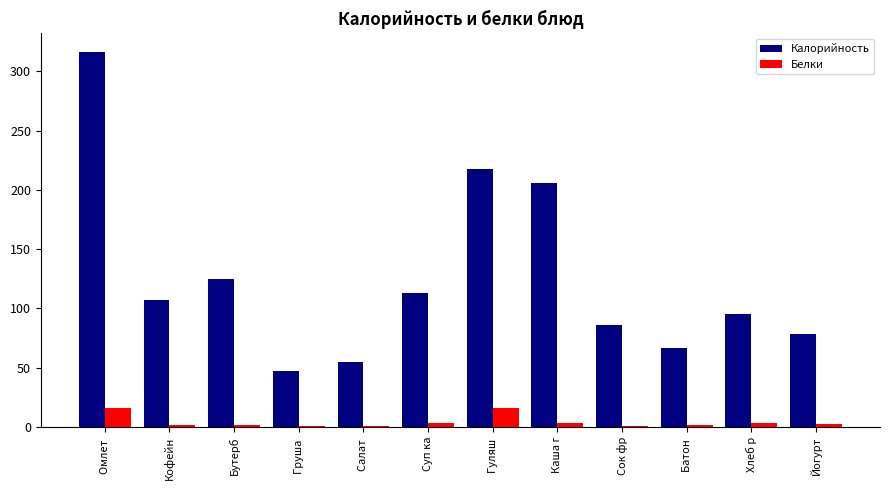

Read the Калорийность value at Омлет .

316.2